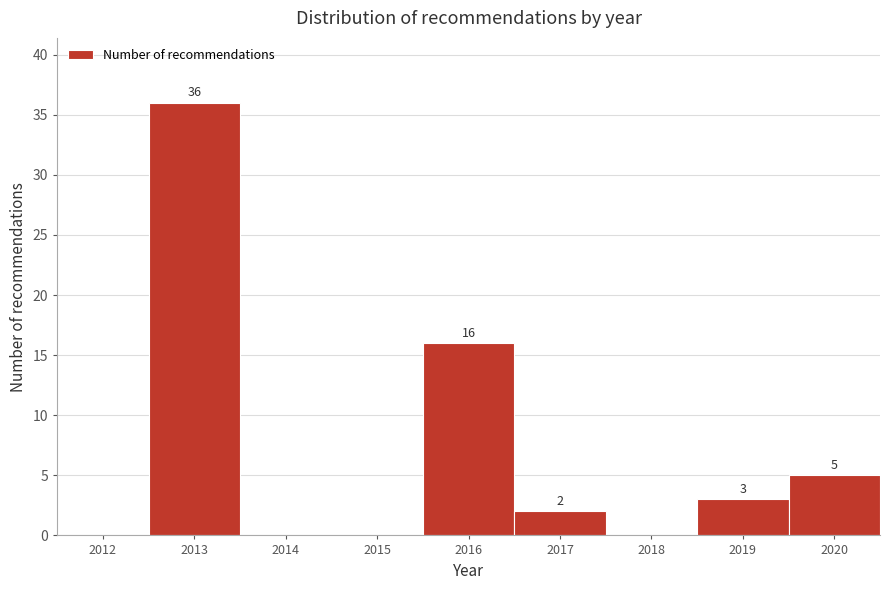

Reading left to right, transcribe all the data shown in this chart.

2012=0	2013=36	2014=0	2015=0	2016=16	2017=2	2018=0	2019=3	2020=5